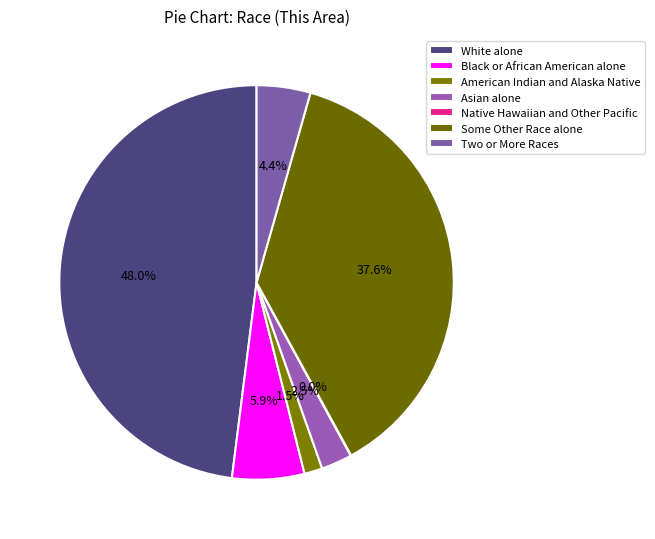

The American Indian and Alaska Native slice represents 1% of the pie. True or false?

True